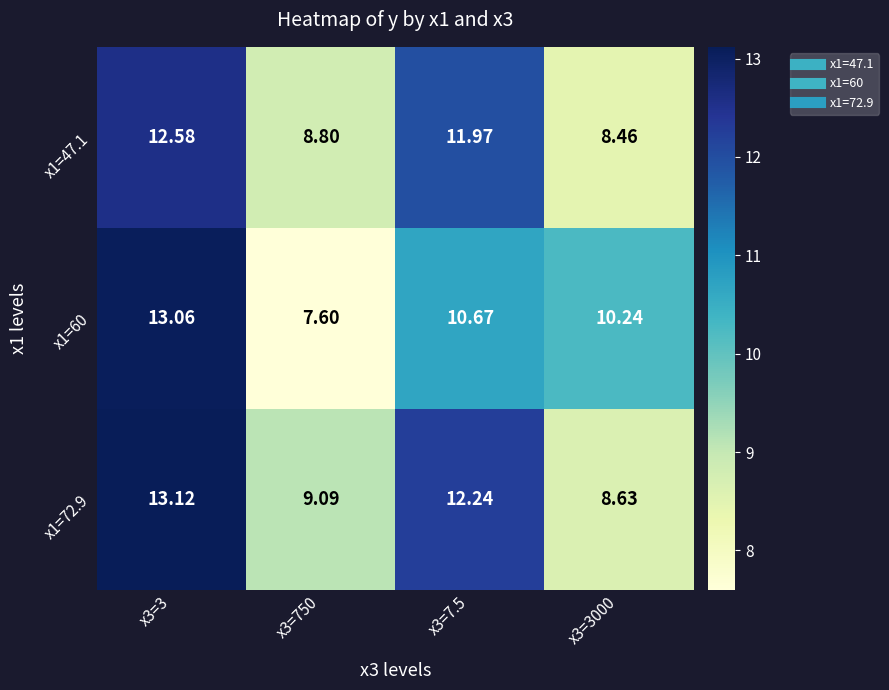

Is the value of x1=60 at x3=3 greater than the value of x1=72.9 at x3=3000?

Yes